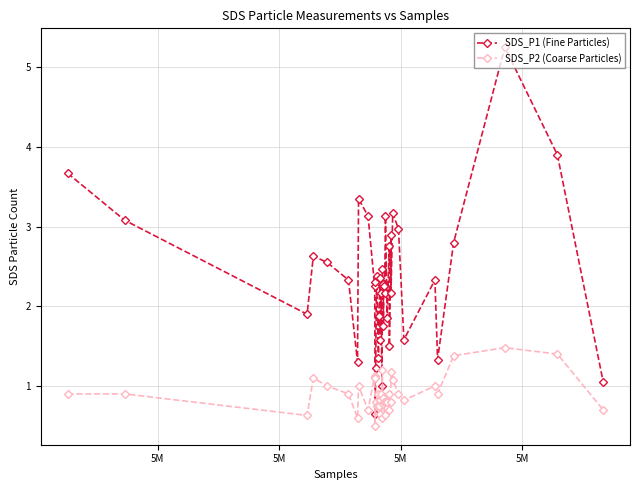

Which series has the widest spread of values?

SDS_P1 (Fine Particles)